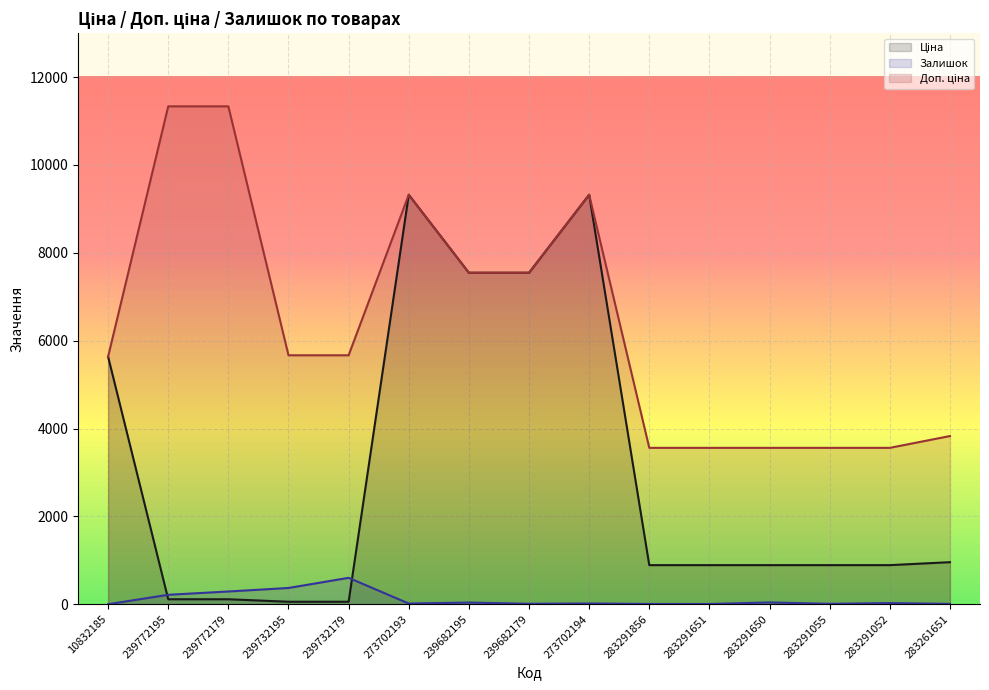

What is the lowest value of the Доп. ціна series?

3559.7